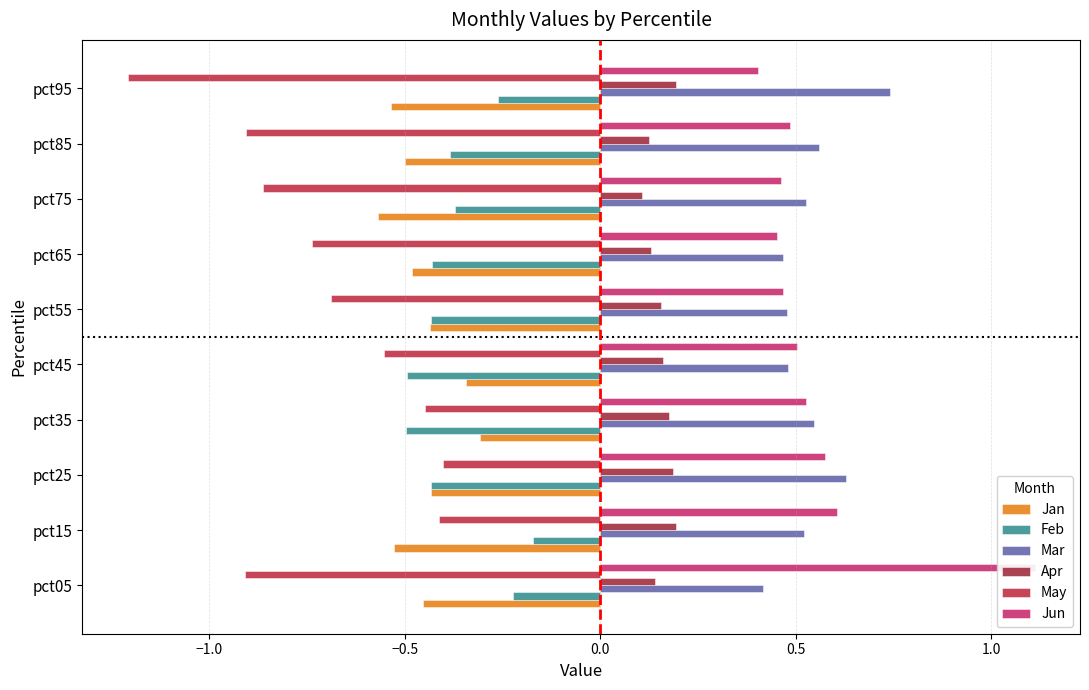

Reading right to left, what are all the values shown in this chart?

Jan: -0.5	-0.5	-0.6	-0.5	-0.4	-0.3	-0.3	-0.4	-0.5	-0.5
Feb: -0.3	-0.4	-0.4	-0.4	-0.4	-0.5	-0.5	-0.4	-0.2	-0.2
Mar: 0.7	0.6	0.5	0.5	0.5	0.5	0.5	0.6	0.5	0.4
Apr: 0.2	0.1	0.1	0.1	0.2	0.2	0.2	0.2	0.2	0.1
May: -1.2	-0.9	-0.9	-0.7	-0.7	-0.6	-0.4	-0.4	-0.4	-0.9
Jun: 0.4	0.5	0.5	0.5	0.5	0.5	0.5	0.6	0.6	1.1